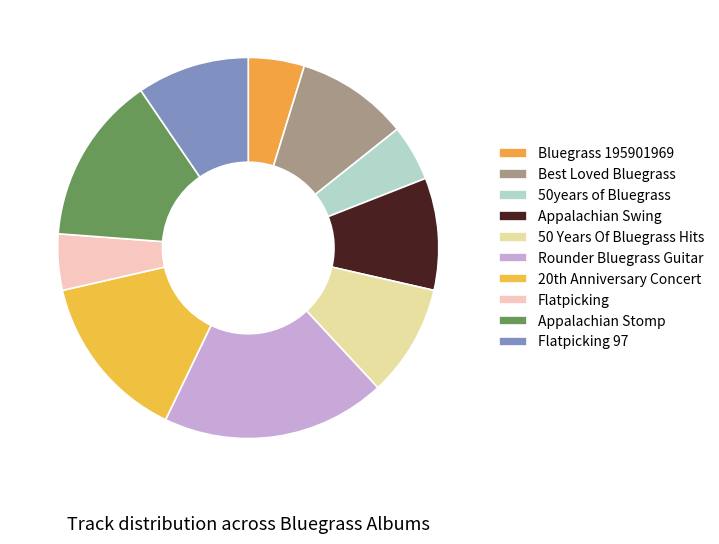

How many slices are in this pie chart?

10